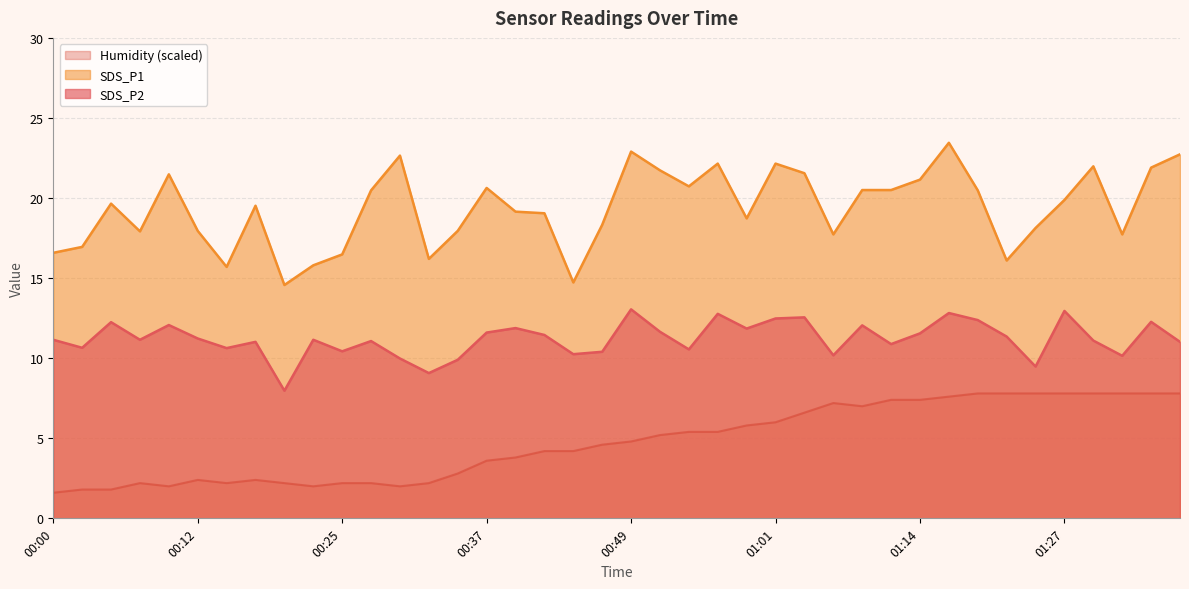

In SDS_P1, how many points are higher than both neighbors (excluding endpoints)?

10